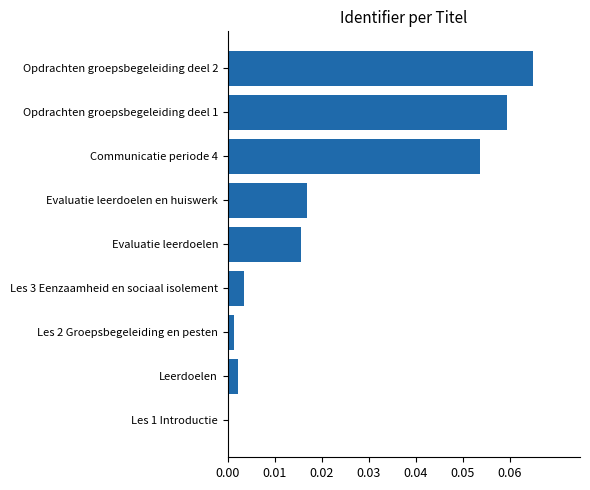

Is it true that the value at Les 2 Groepsbegeleiding en pesten is 0.0?

False